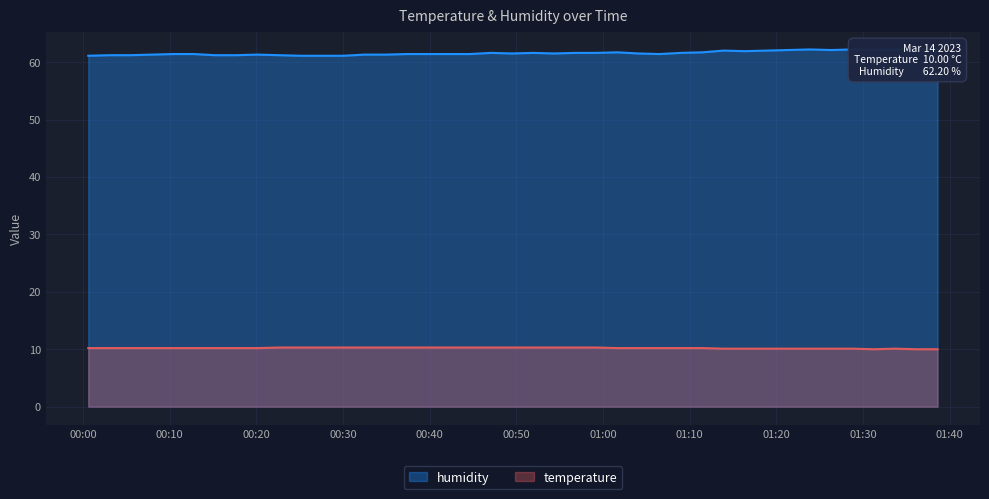

Reading right to left, list all the values displayed in this chart.

temperature: 10.0	10.0	10.1	10.0	10.1	10.1	10.1	10.1	10.1	10.1	10.2	10.2	10.2	10.2	10.2	10.3	10.3	10.3	10.3	10.3	10.3	10.3	10.3	10.3	10.3	10.3	10.3	10.3	10.3	10.3	10.3	10.2	10.2	10.2	10.2	10.2	10.2	10.2	10.2	10.2
humidity: 62.2	62.2	62.2	62.1	62.2	62.1	62.2	62.0	61.9	62.0	61.7	61.6	61.4	61.5	61.7	61.6	61.6	61.5	61.6	61.5	61.6	61.4	61.4	61.4	61.4	61.3	61.3	61.1	61.1	61.1	61.2	61.3	61.2	61.2	61.4	61.4	61.3	61.2	61.2	61.1